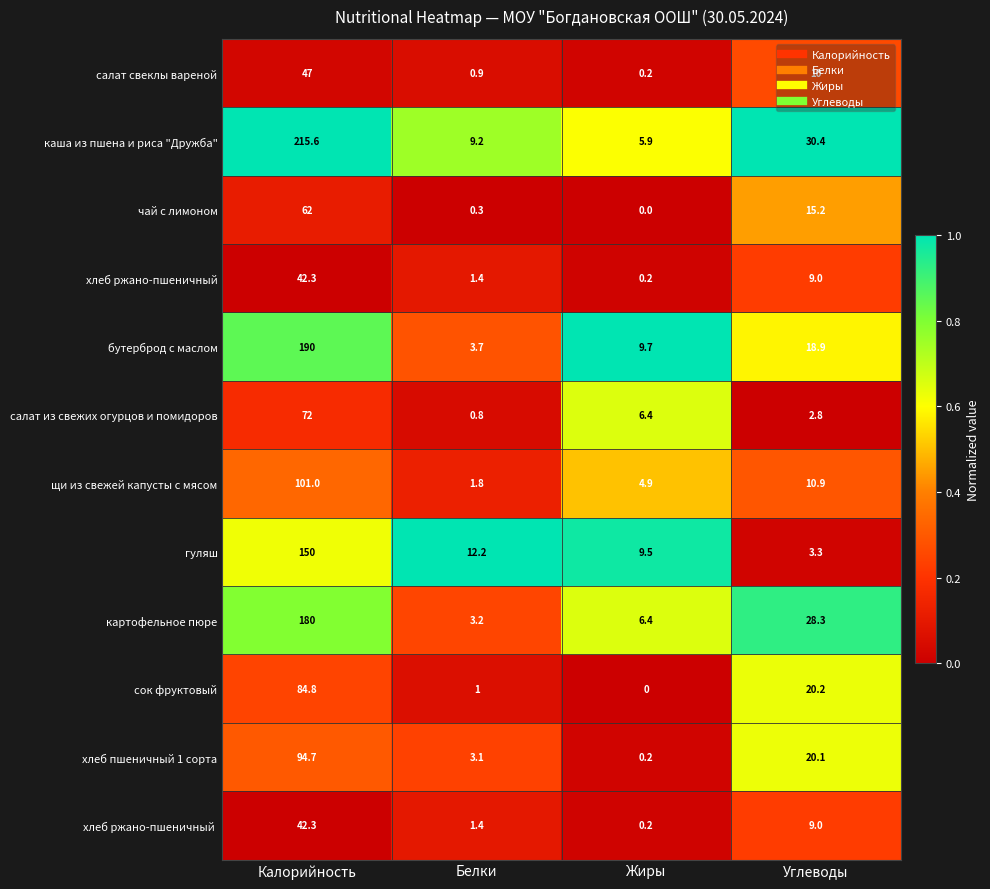

What is the sum of the гуляш values at Белки and Жиры?

21.7